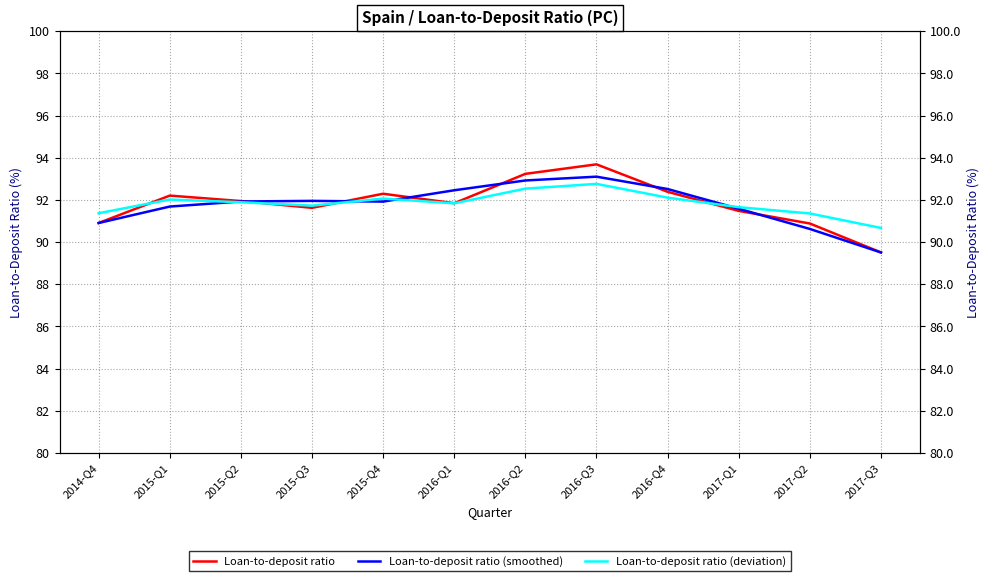

Is it true that Loan-to-deposit ratio equals 91.5 at 2017-Q1?

True